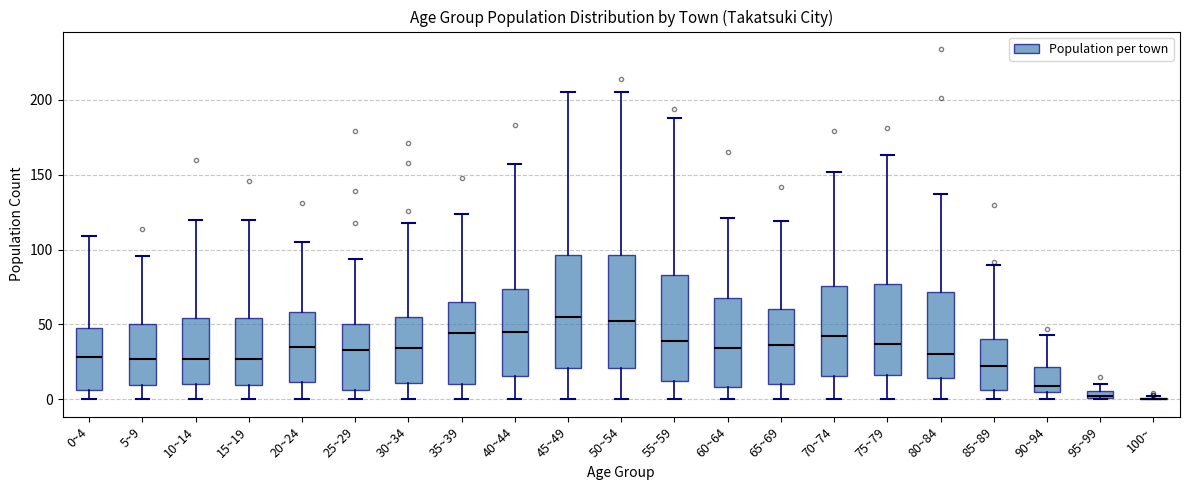

Where does the lower whisker of the box for 65~69 end on the y-axis? The values are not printed on the chart, so give them approximately, as read against the axis.

0